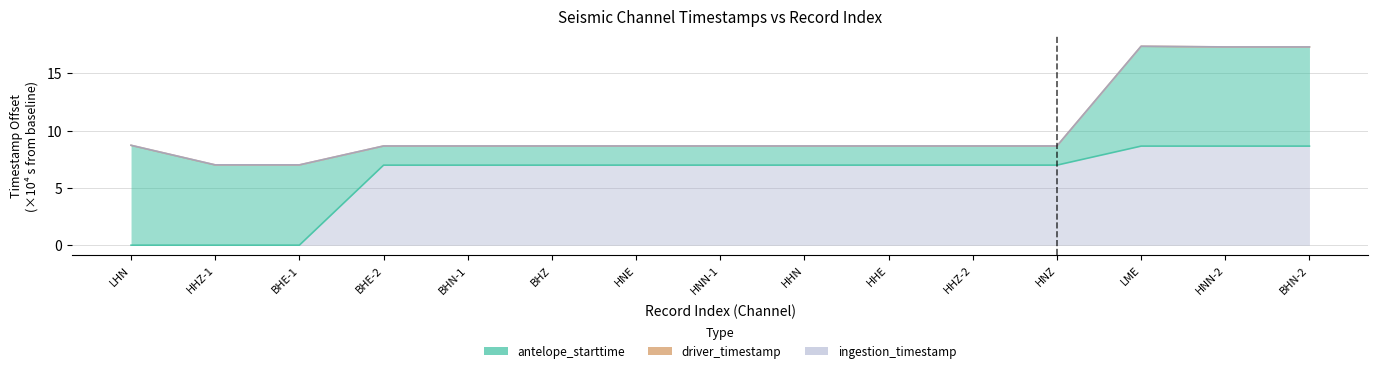

Reading left to right, list all the values displayed in this chart.

antelope_starttime: 0.0	0.0	0.0	7.0	7.0	7.0	7.0	7.0	7.0	7.0	7.0	7.0	8.6	8.6	8.6
driver_timestamp: 8.7	7.0	7.0	8.7	8.7	8.7	8.7	8.7	8.7	8.7	8.7	8.7	17.4	17.3	17.3
ingestion_timestamp: 8.7	7.0	7.0	8.7	8.7	8.7	8.7	8.7	8.7	8.7	8.7	8.7	17.4	17.3	17.3